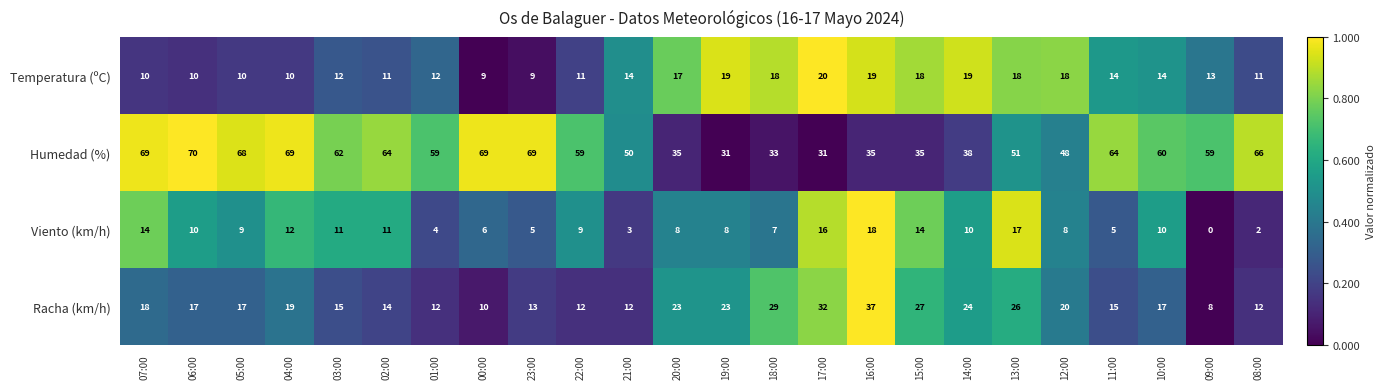

What is the average value of the Humedad (%) series?

54